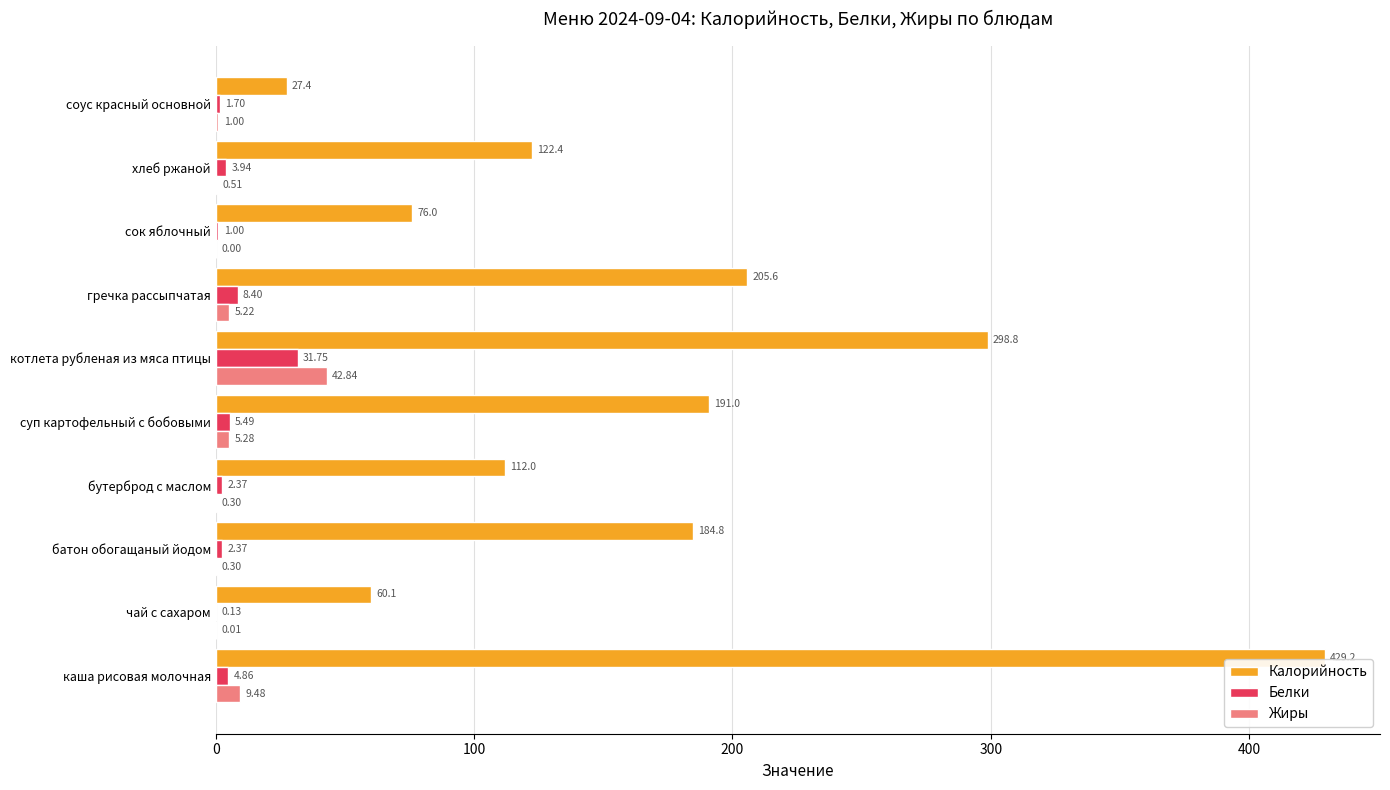

At which category is the sum across all series the highest?

каша рисовая молочная